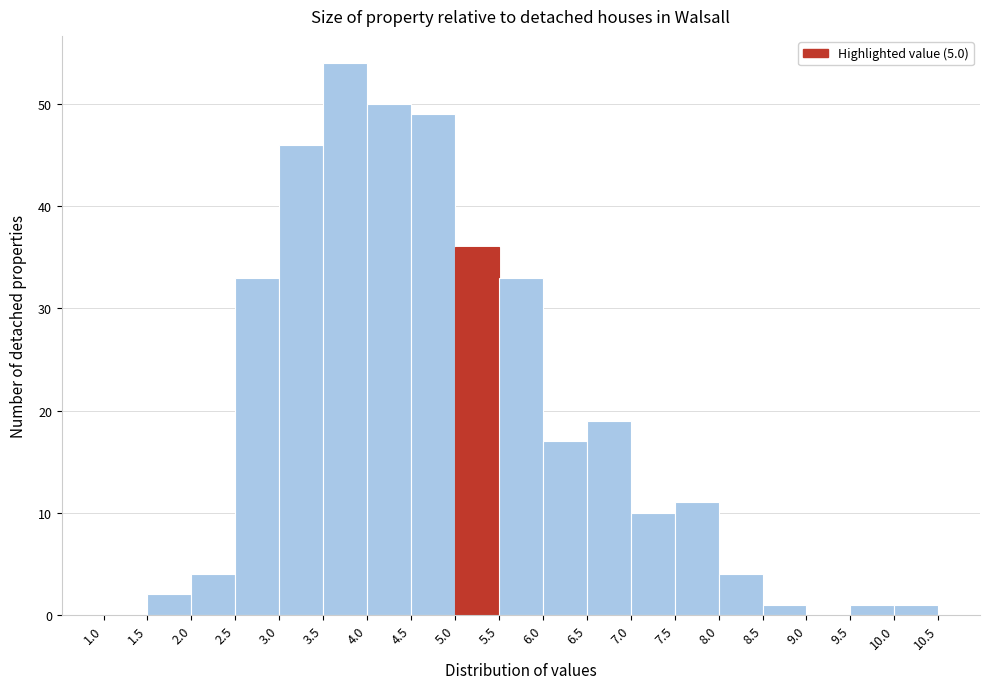

How tall is the bar that spans 8.0 to 8.5 on the x-axis? The values are not printed on the chart, so give them approximately, as read against the axis.

4